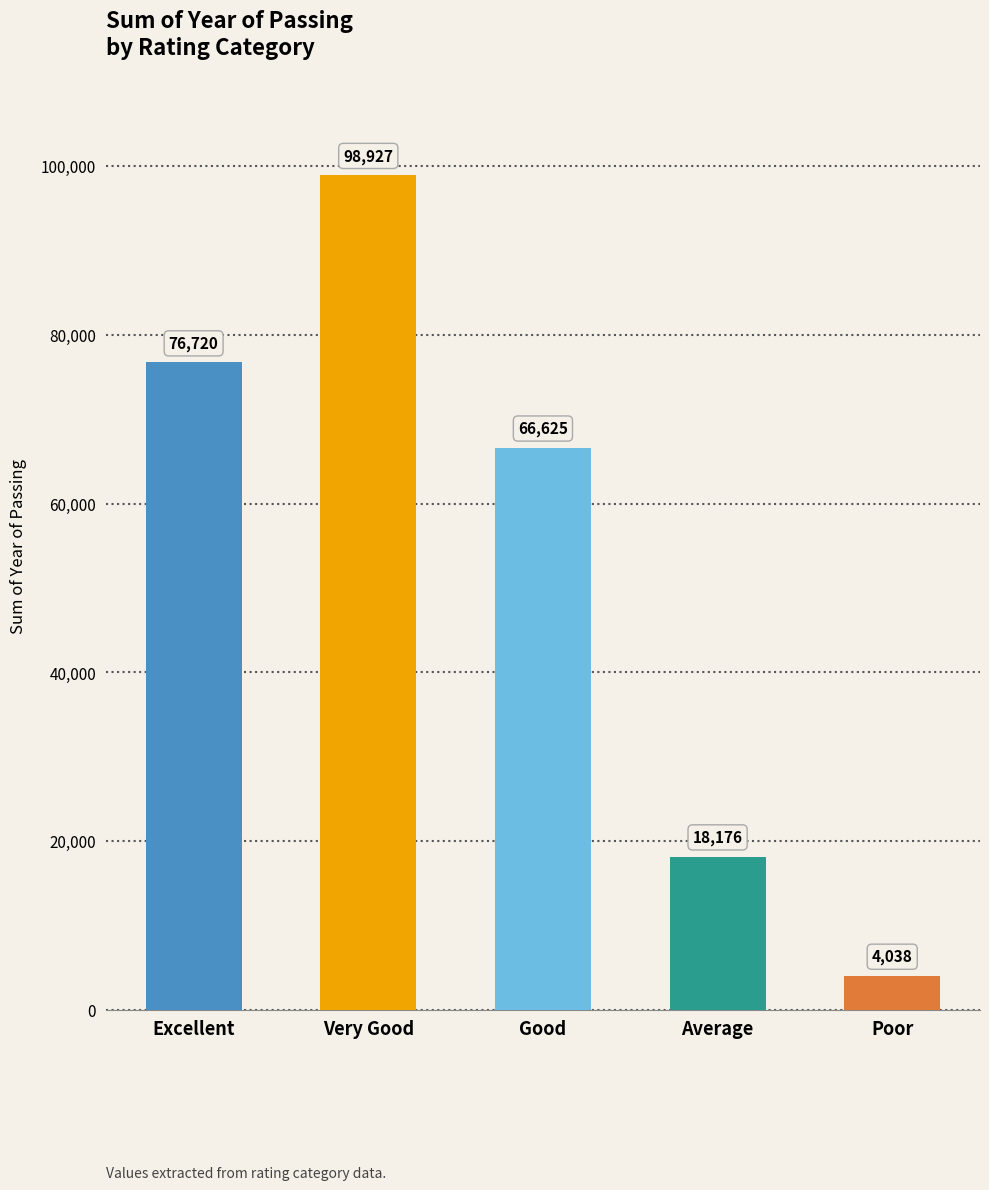

How many values are below 66625?

2